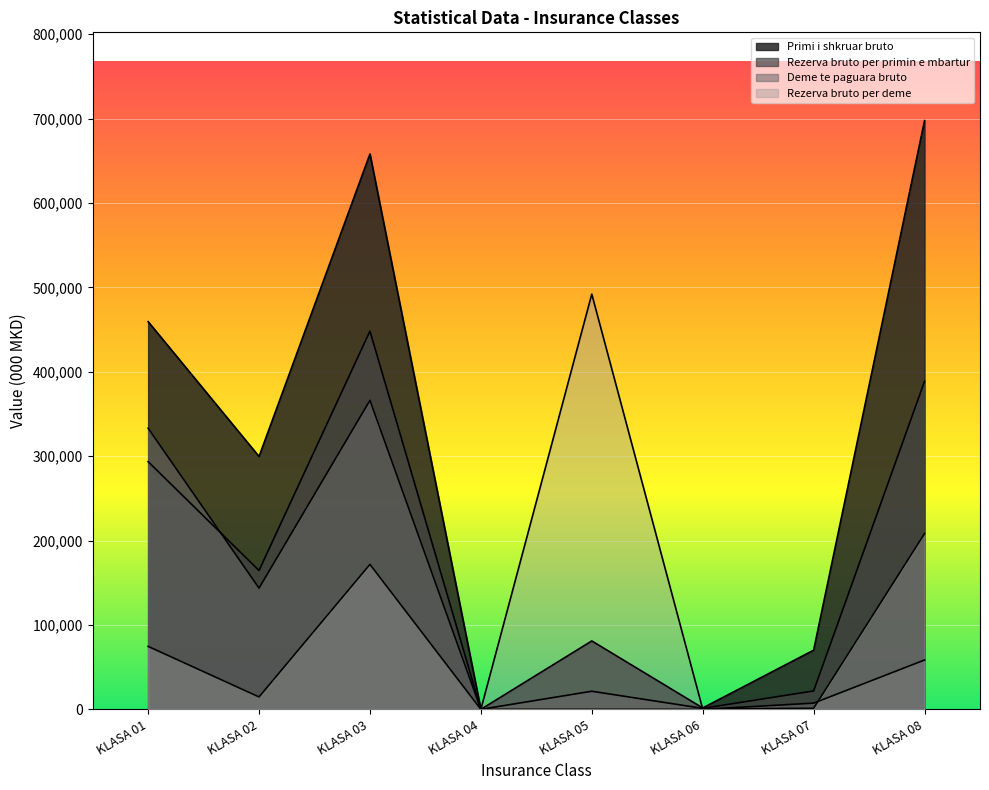

Which has a higher value, KLASA 07 or KLASA 08?

KLASA 08